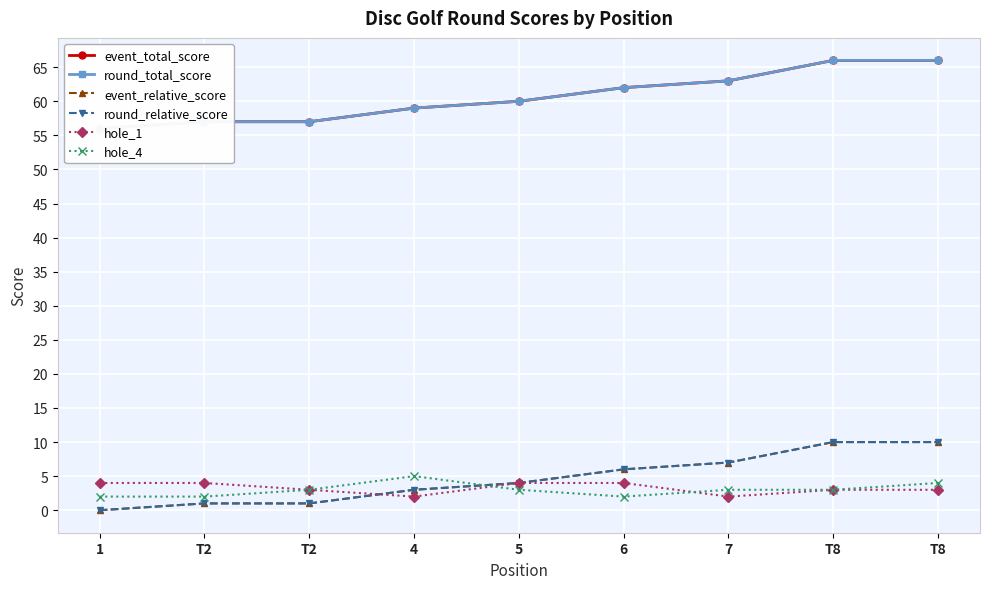

Which label corresponds to the largest value in the chart?

T8